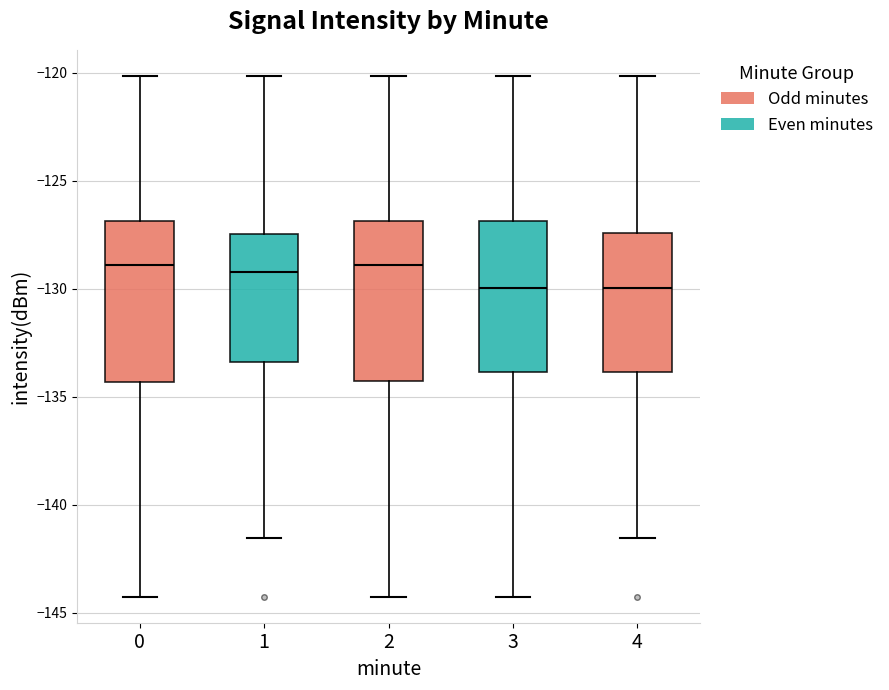

Where is the lower edge of the box at x = 4 on the y-axis? The values are not printed on the chart, so give them approximately, as read against the axis.

-134.0